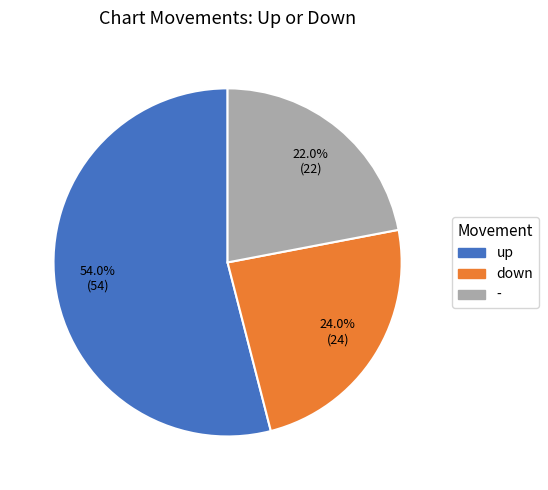

Approximately how many times larger is the value at up compared to -?

2.5